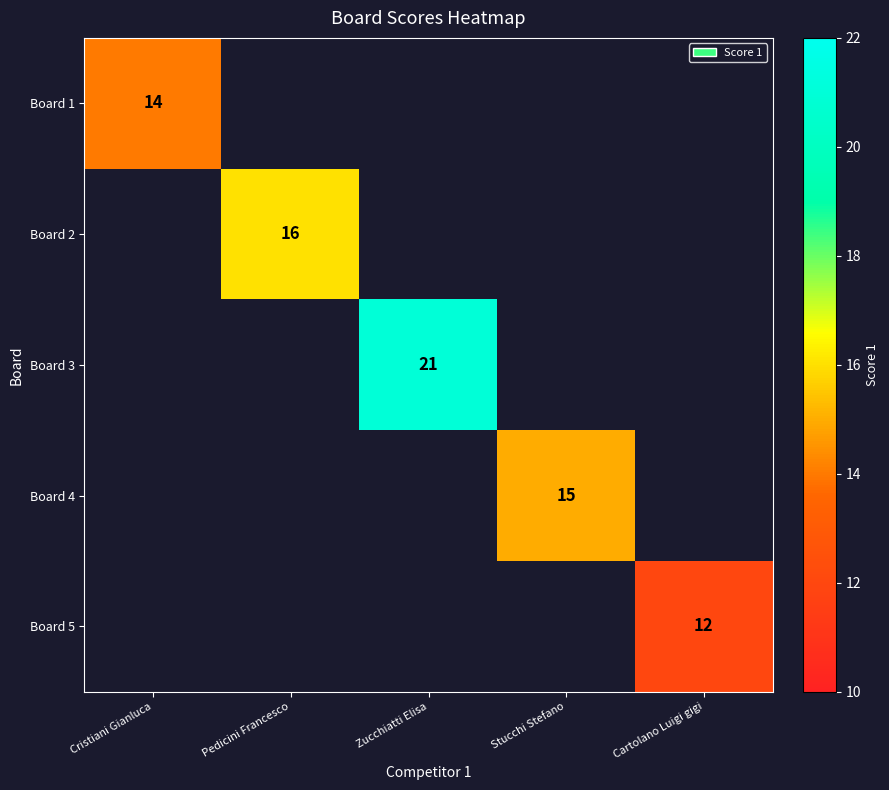

How many values in Board 1 are above zero?

1